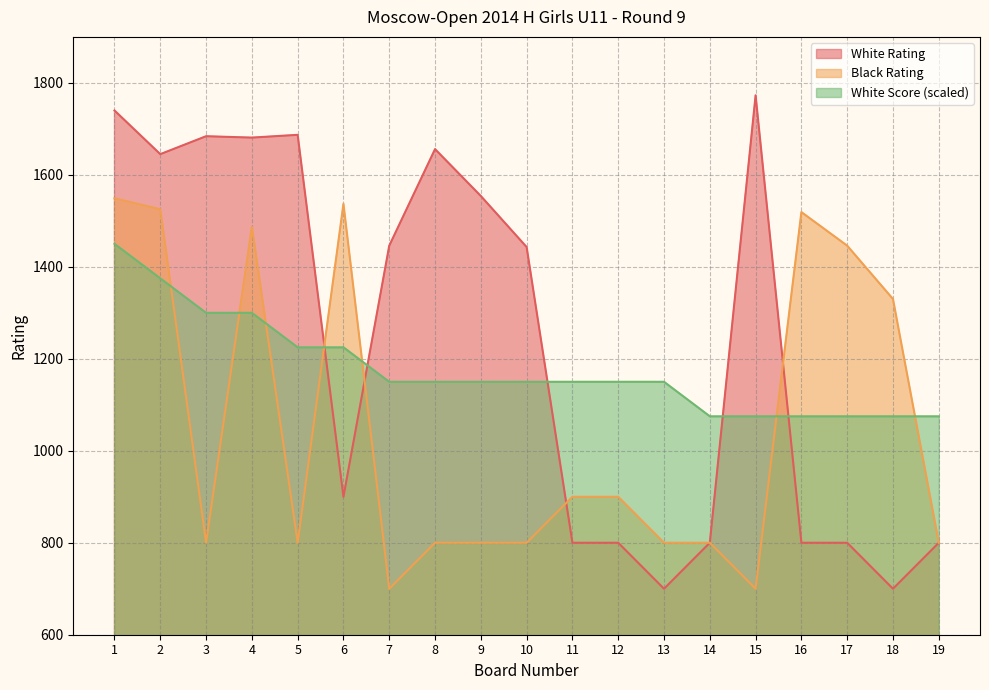

Rank the categories by Black Rating value from lowest to highest.

7, 15, 3, 5, 8, 9, 10, 13, 14, 19, 11, 12, 18, 17, 4, 16, 2, 6, 1